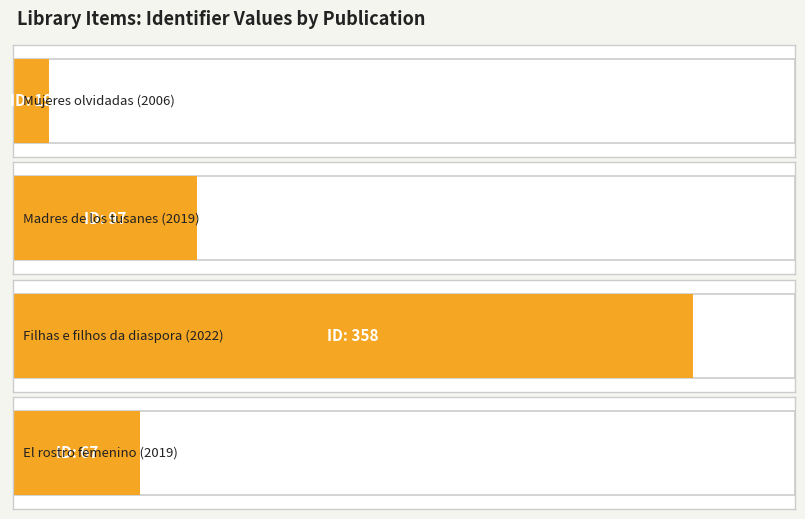

The value at 2006 is 19. True or false?

True